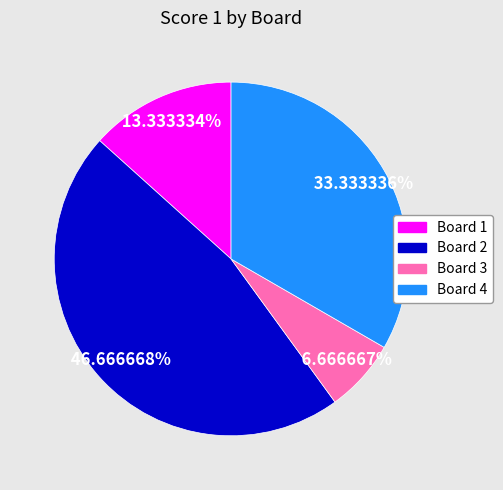

Which slice is the smallest?

Board 3